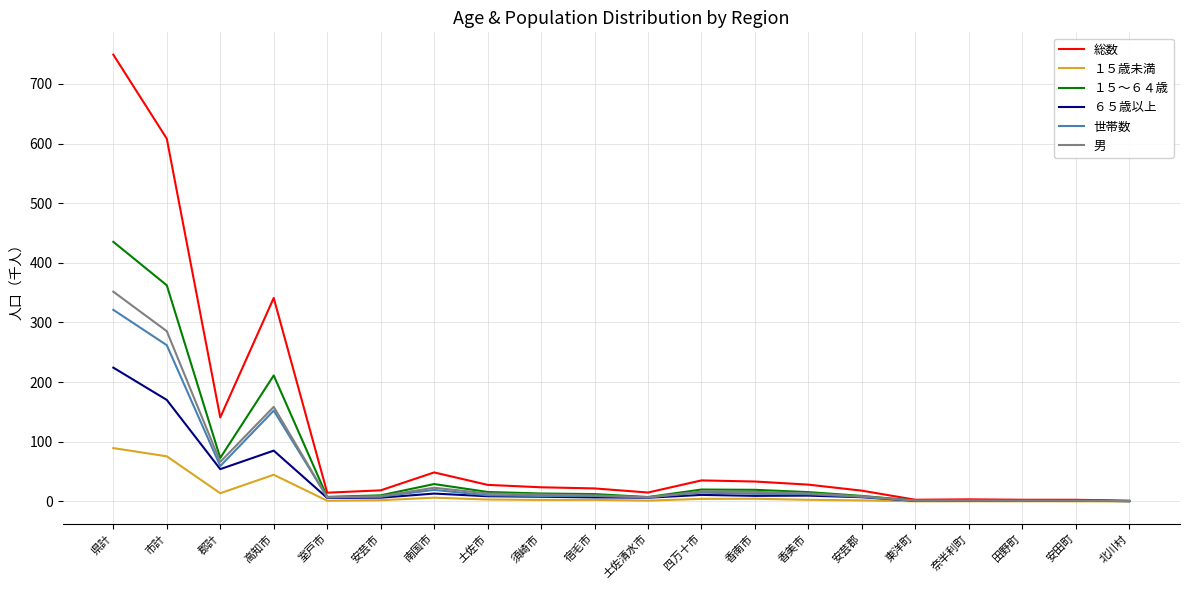

What are all the series names shown in the legend?

総数, １５歳未満, １５～６４歳, ６５歳以上, 世帯数, 男